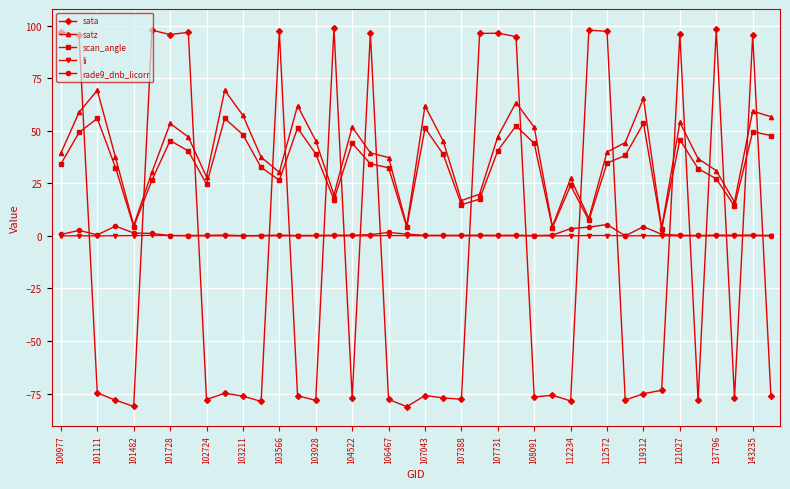

What is the minimum value for sata?

-81.3